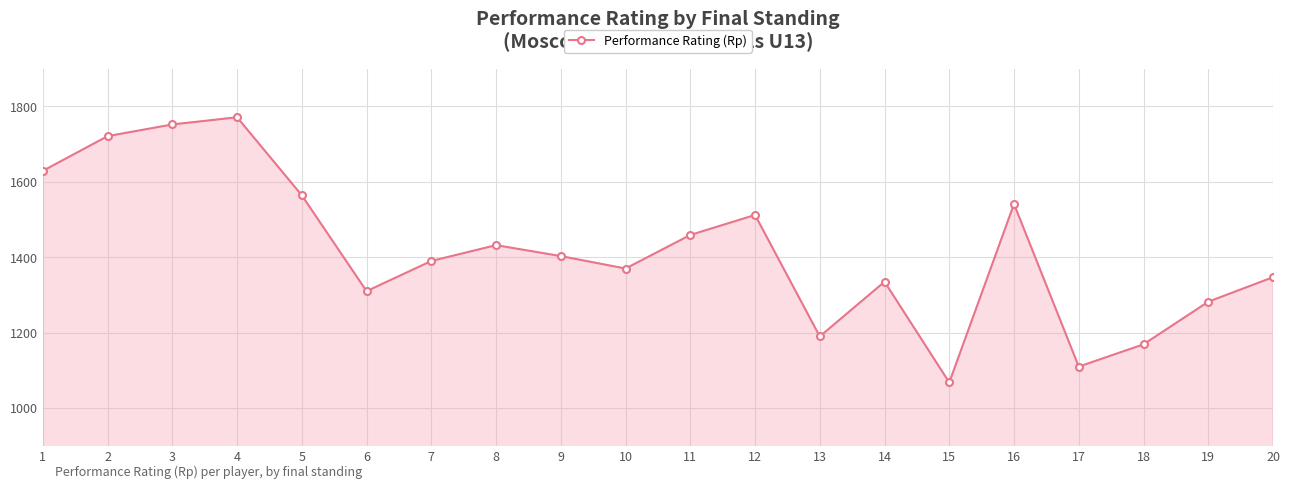

The chart shows a value of 1721 at 2. True or false?

True